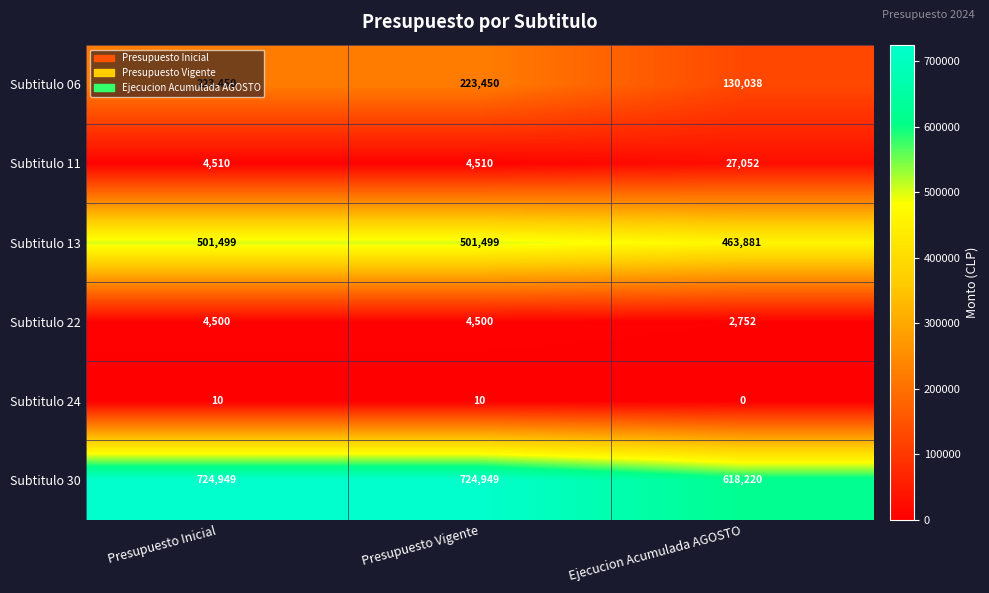

What is the difference between the maximum and minimum values in the Subtitulo 11 series?

22542